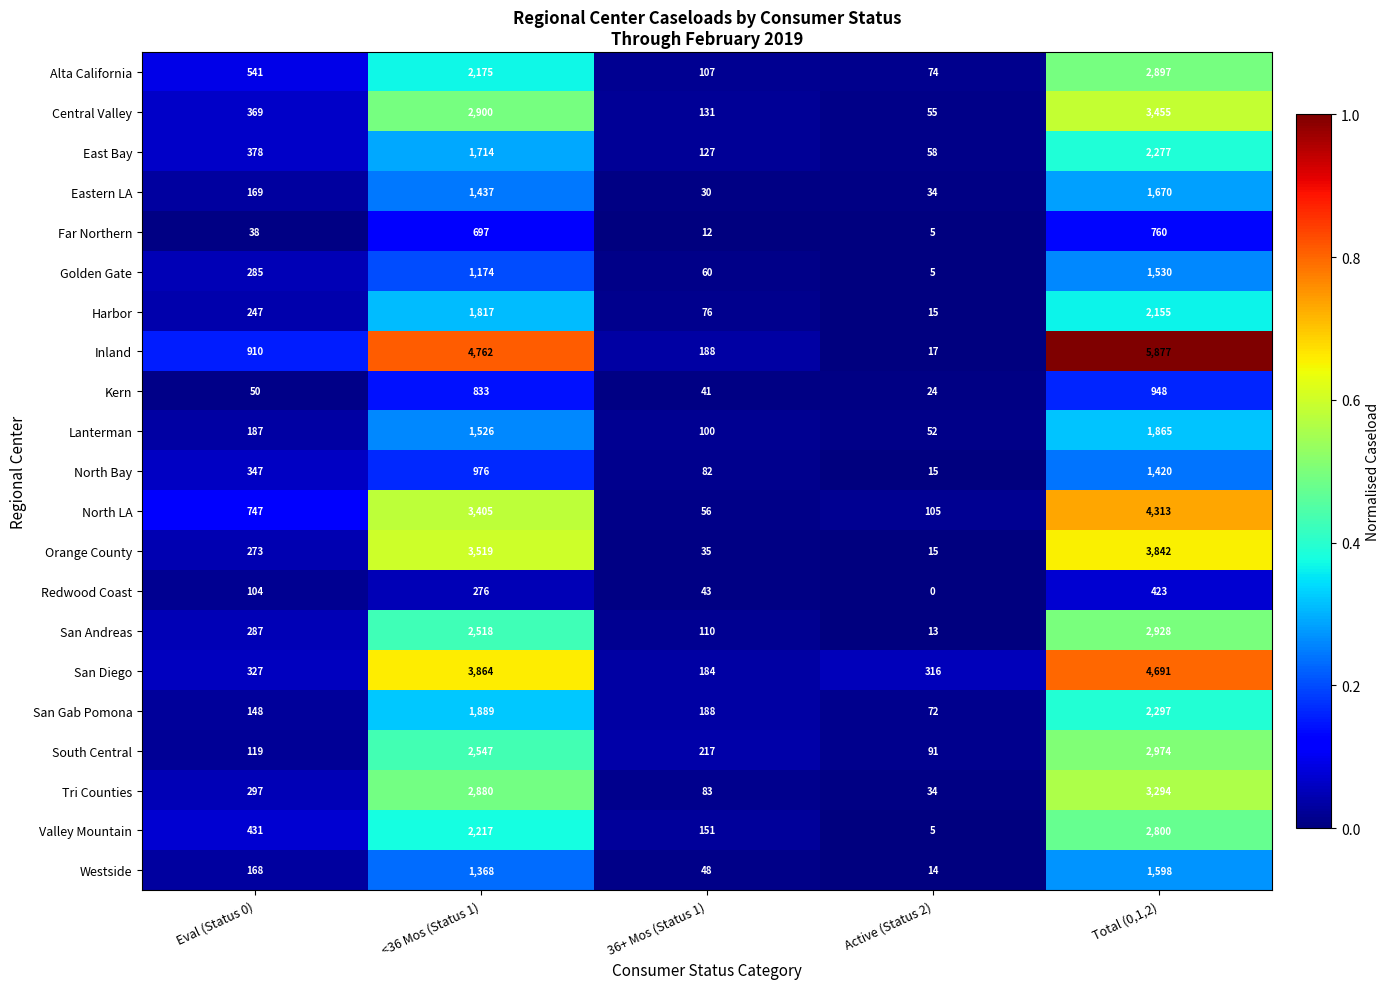

What is the minimum value for Alta California?

74